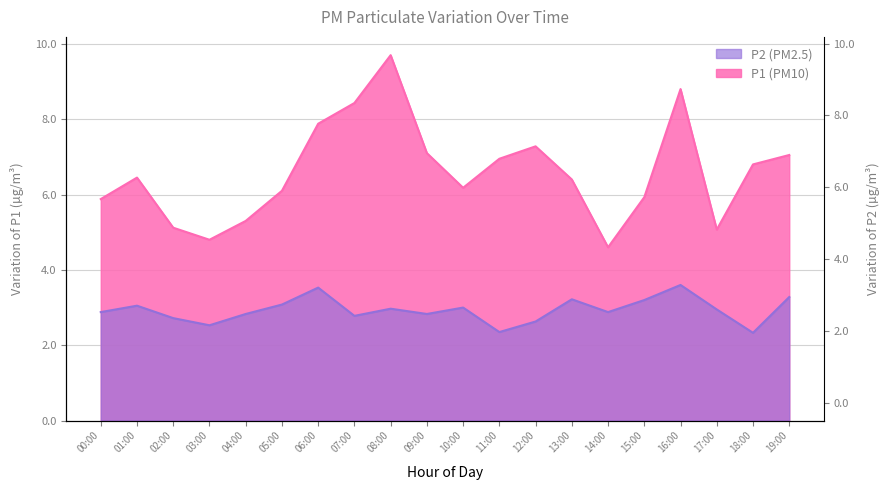

Reading left to right, extract all data points from this chart.

P1: 00:00=5.9	01:00=6.5	02:00=5.1	03:00=4.8	04:00=5.3	05:00=6.1	06:00=7.9	07:00=8.4	08:00=9.7	09:00=7.1	10:00=6.2	11:00=7.0	12:00=7.3	13:00=6.4	14:00=4.6	15:00=5.9	16:00=8.8	17:00=5.1	18:00=6.8	19:00=7.0
P2: 00:00=2.9	01:00=3.0	02:00=2.7	03:00=2.5	04:00=2.8	05:00=3.1	06:00=3.5	07:00=2.8	08:00=3.0	09:00=2.8	10:00=3.0	11:00=2.4	12:00=2.6	13:00=3.2	14:00=2.9	15:00=3.2	16:00=3.6	17:00=3.0	18:00=2.3	19:00=3.3